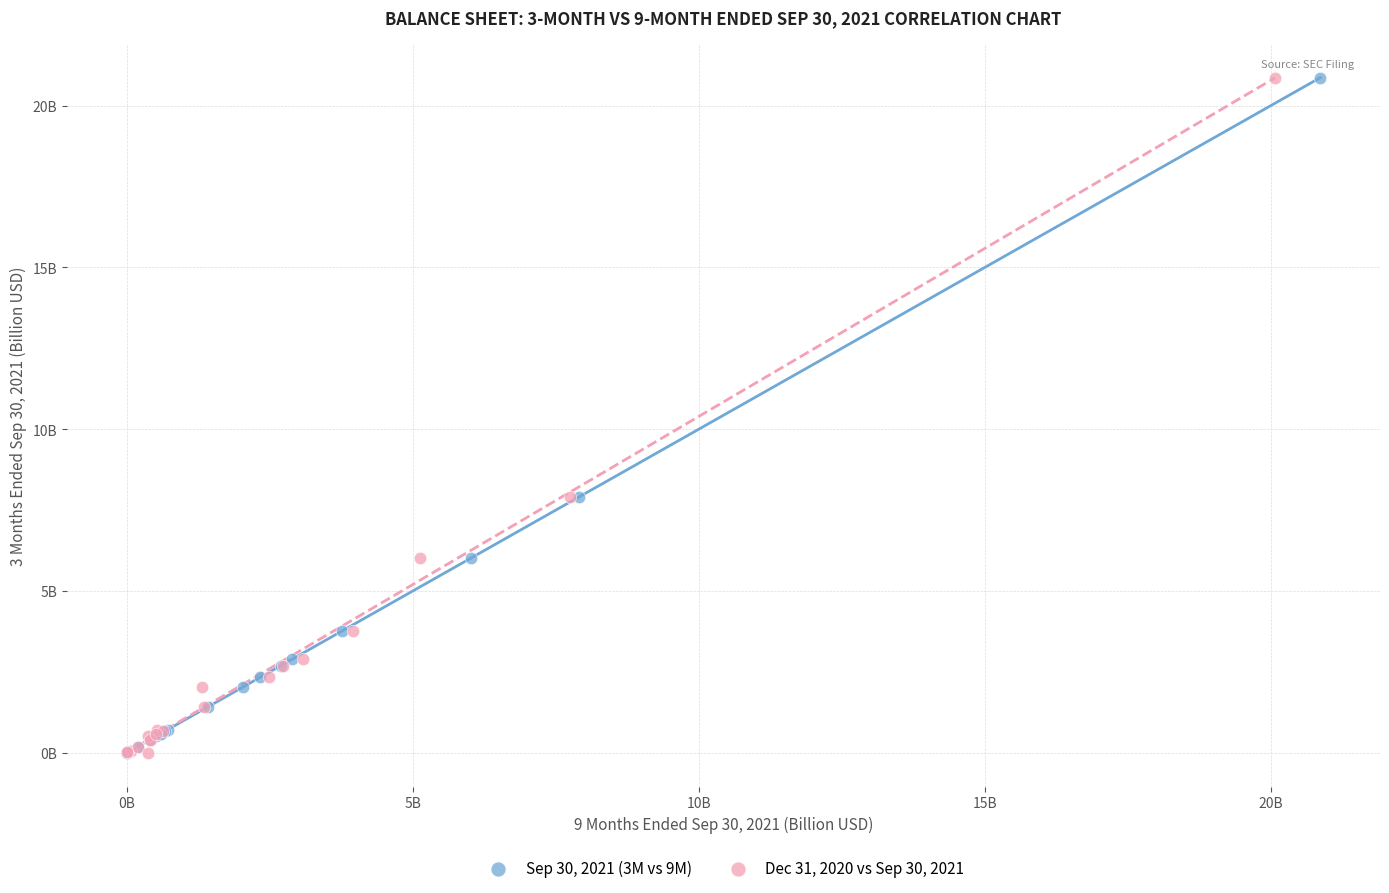

What are all the series names shown in the legend?

Sep 30, 2021 (3M vs 9M), Dec 31, 2020 vs Sep 30, 2021